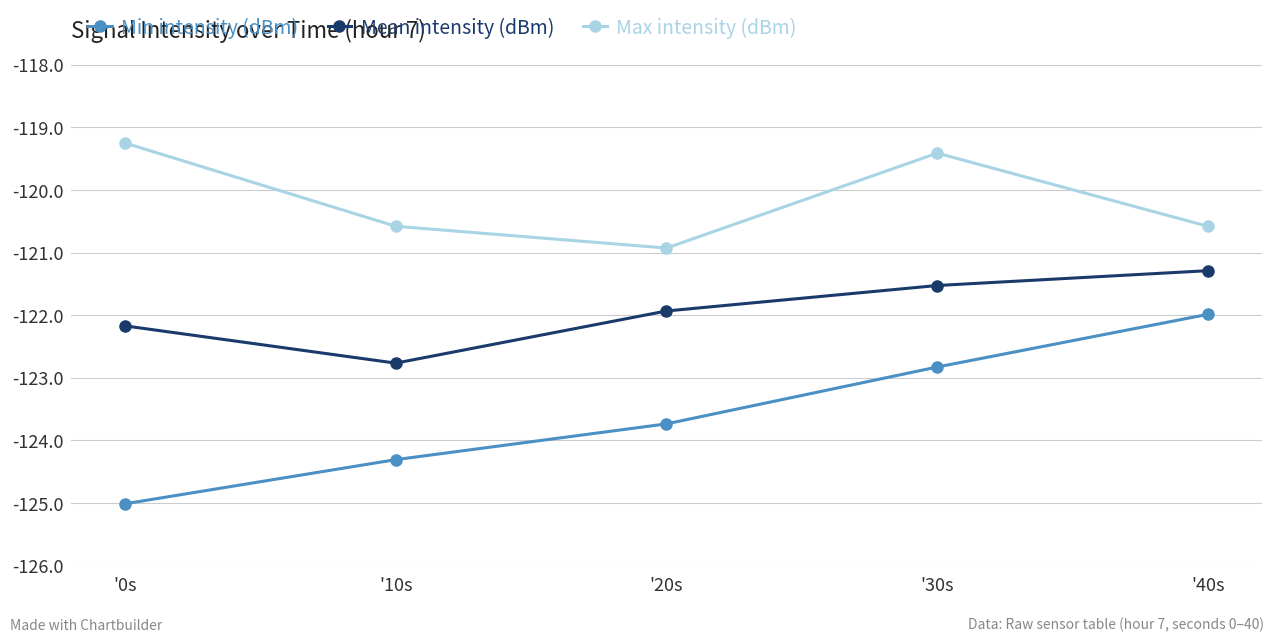

True or false: Max intensity (dBm) and Min intensity (dBm) cross at least once.

False